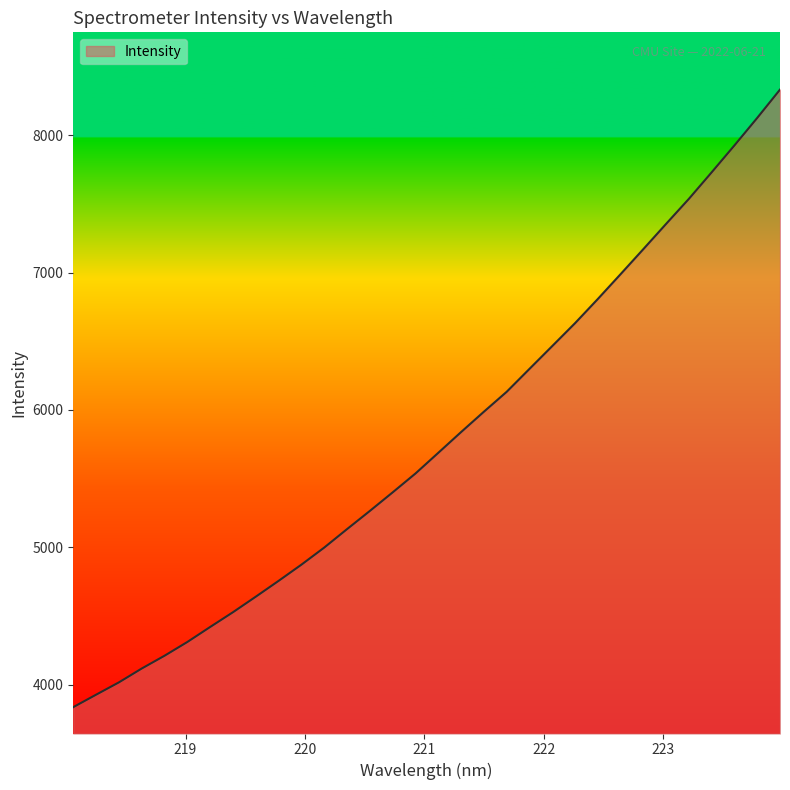

What is the difference between the maximum and minimum values?

4493.6